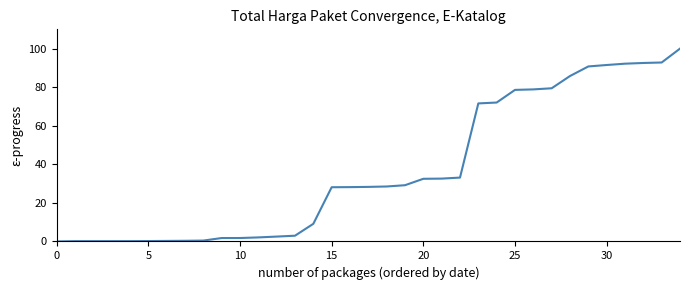

What is the maximum value shown in the chart?

100.0